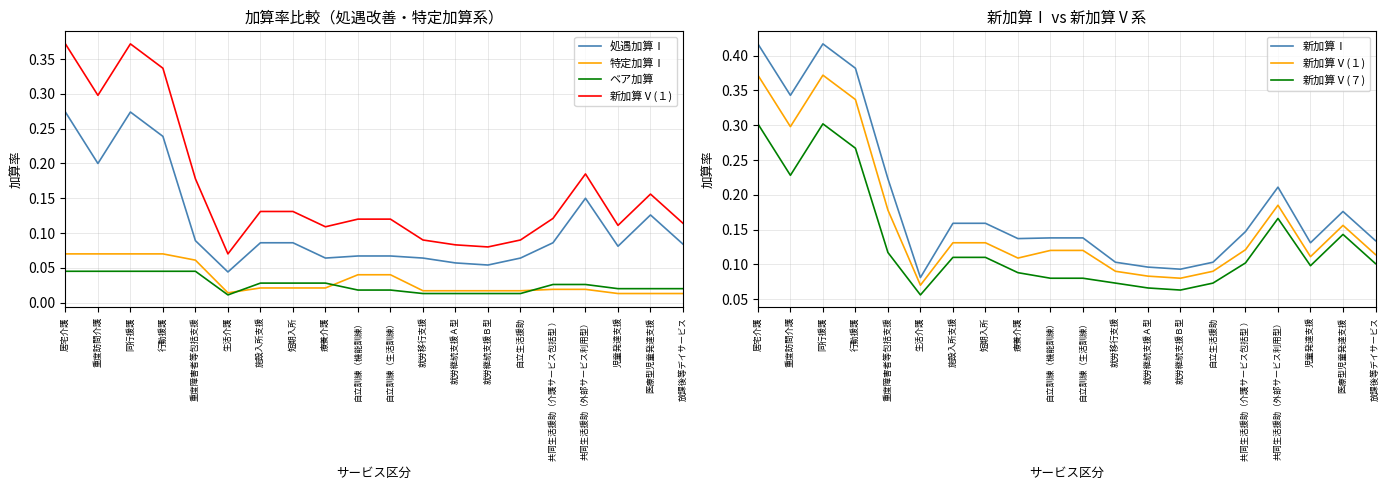

At which category is the sum across all series the highest?

居宅介護